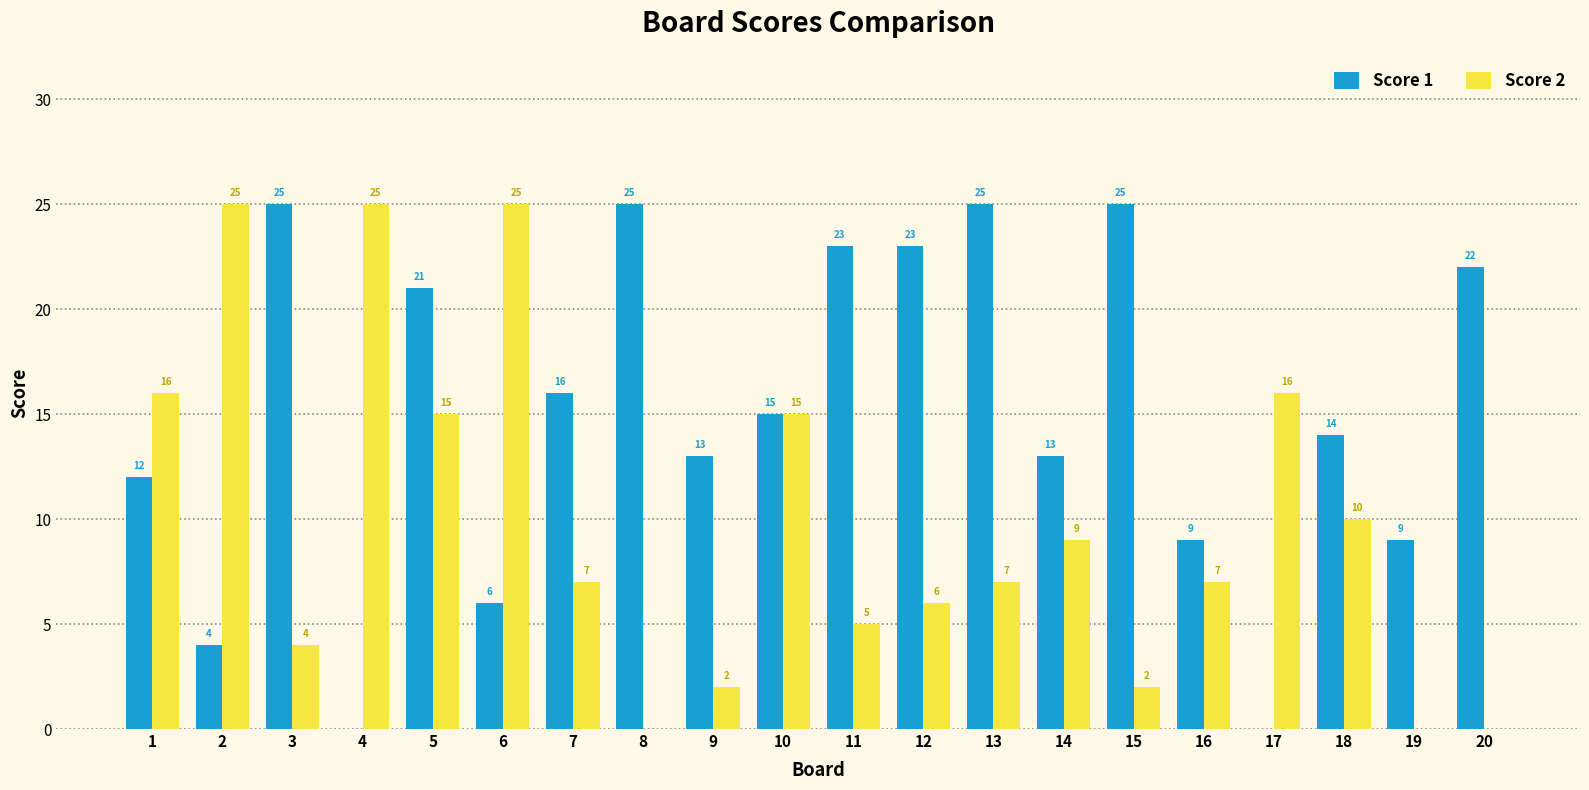

Which series has the largest total across all categories?

Score 1